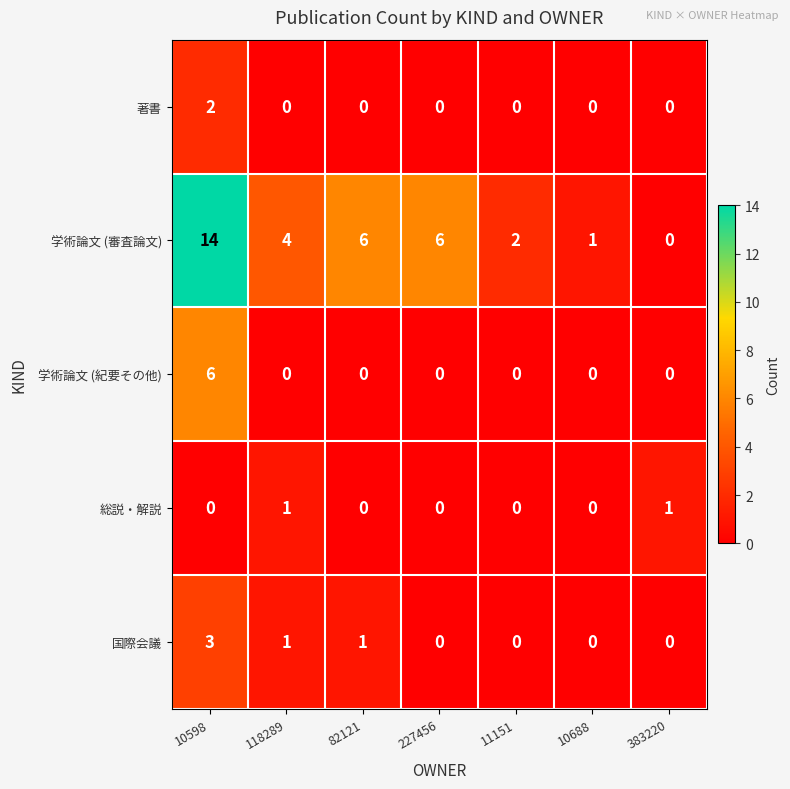

At which label does 学術論文 (審査論文) reach its minimum?

383220